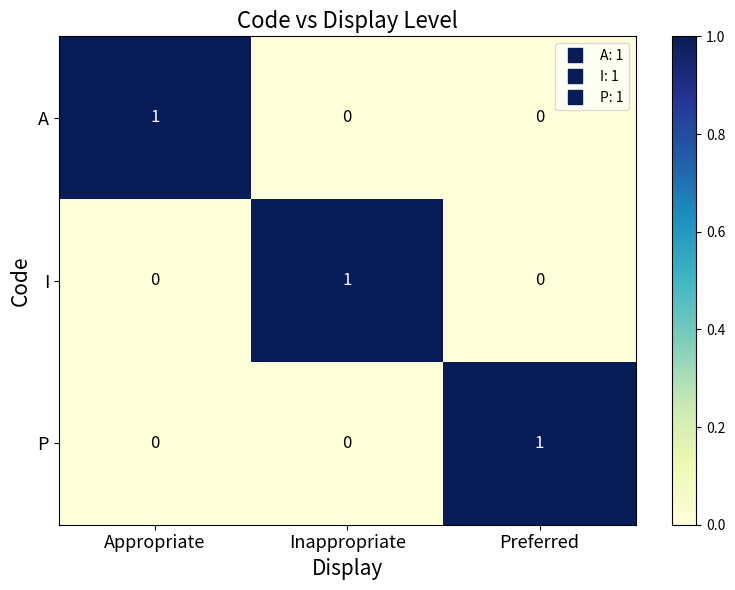

Which category has the highest value in the I series?

Inappropriate